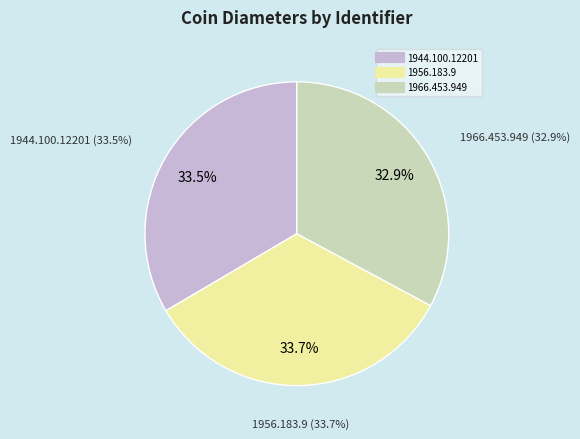

Which category has the smallest portion of the pie?

1966.453.949